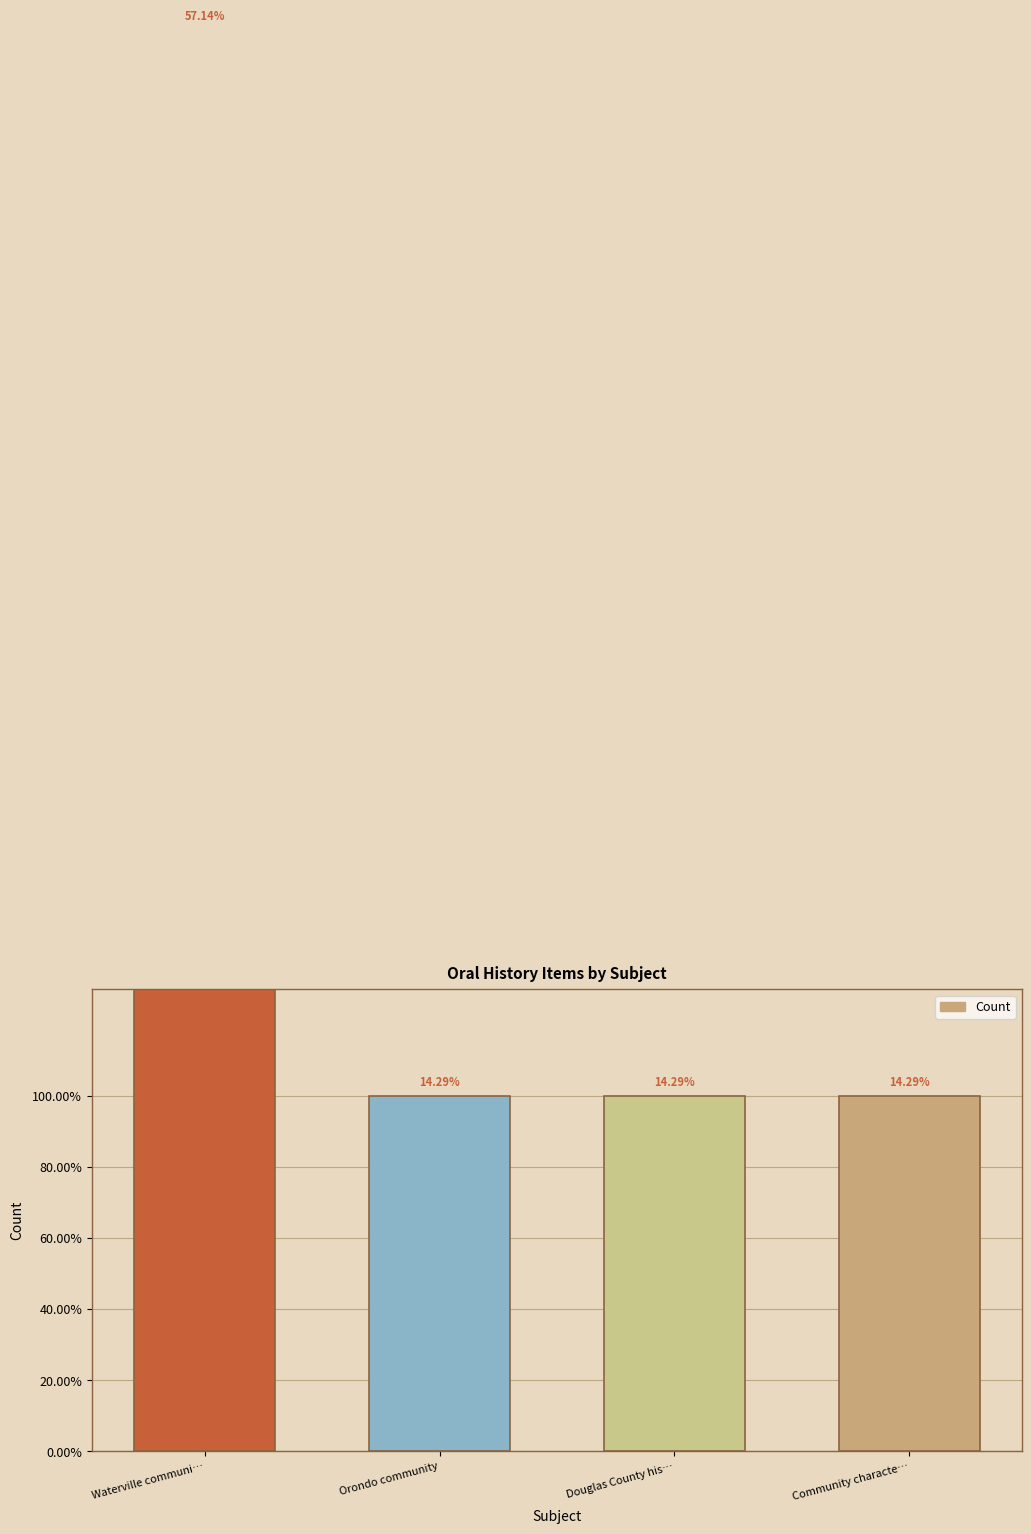

Reading right to left, transcribe all the data shown in this chart.

1	1	1	4